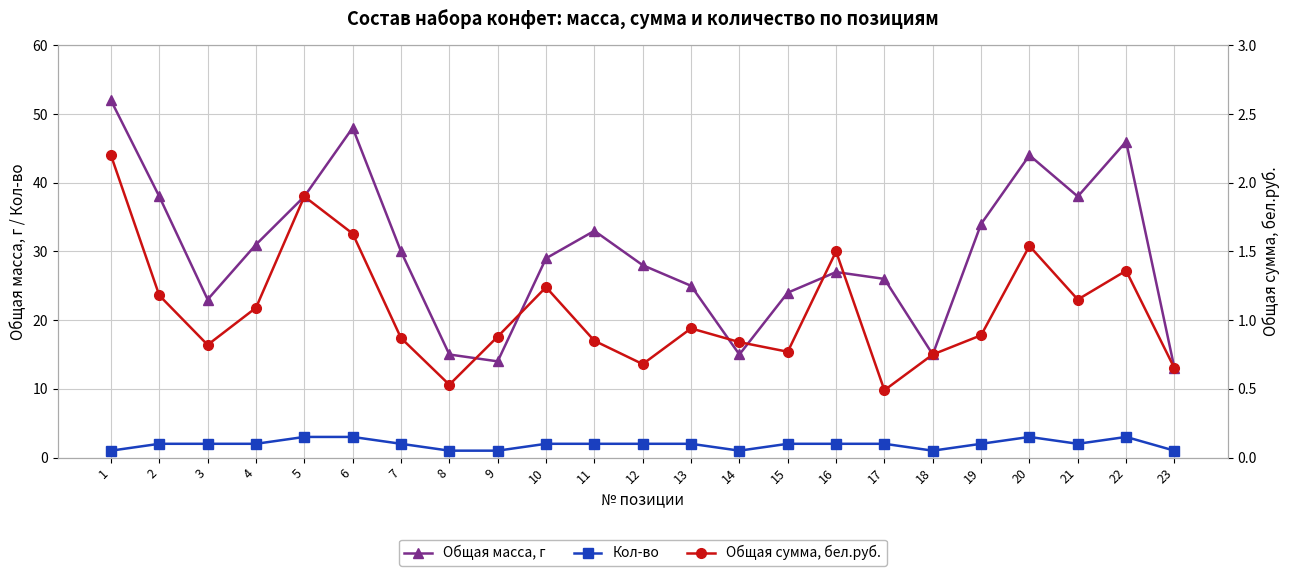

True or false: Общая масса, г and Кол-во cross at least once.

False